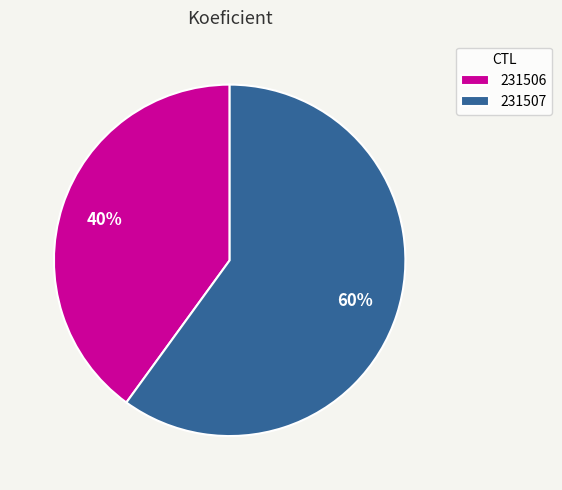

What is the largest slice in the pie chart?

231507